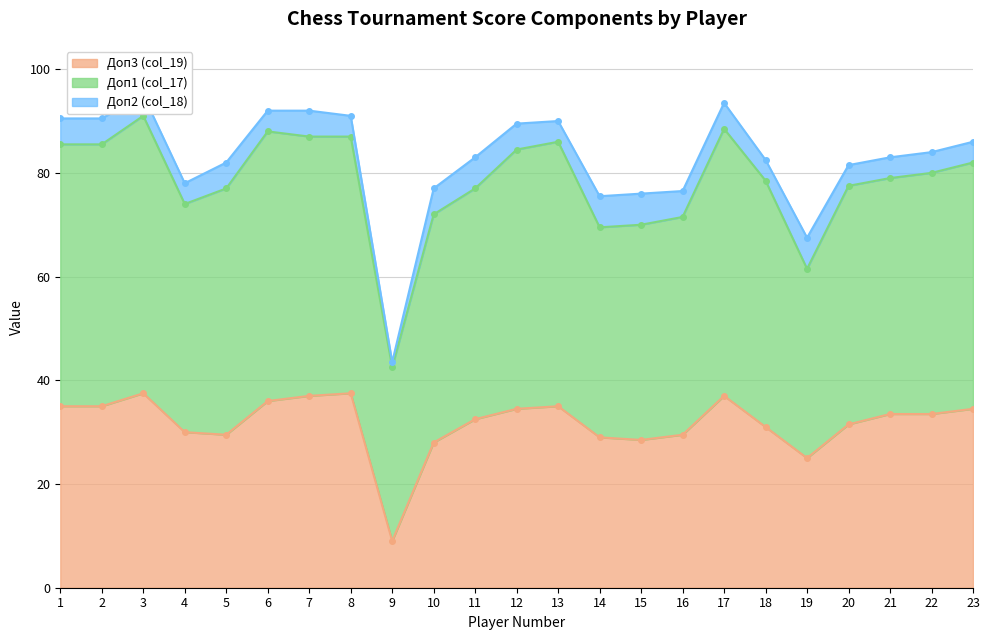

True or false: Доп1 (col_17) and Доп3 (col_19) intersect in this chart.

False